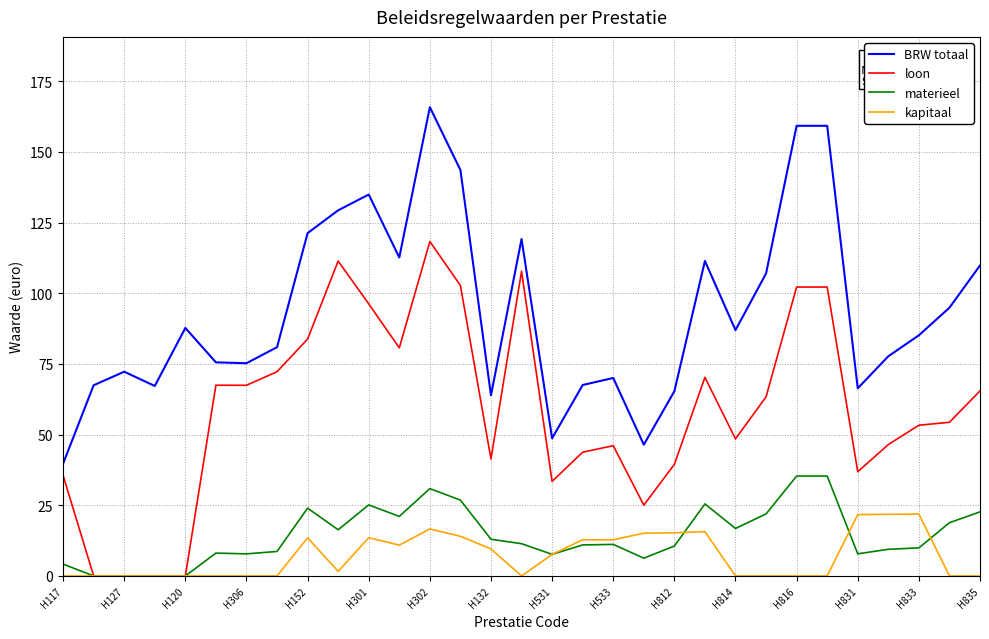

Which series has the widest spread of values?

BRW totaal